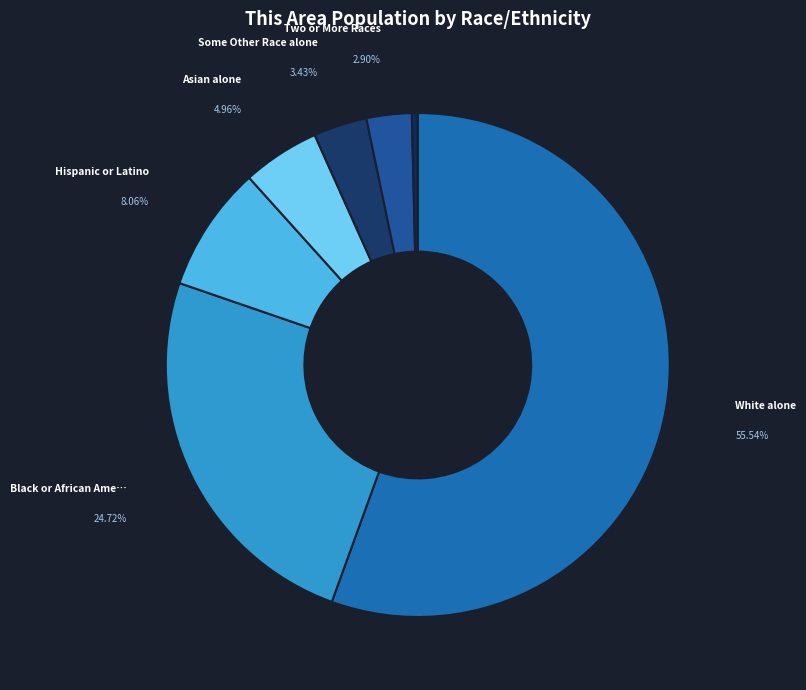

How many slices are in this pie chart?

8